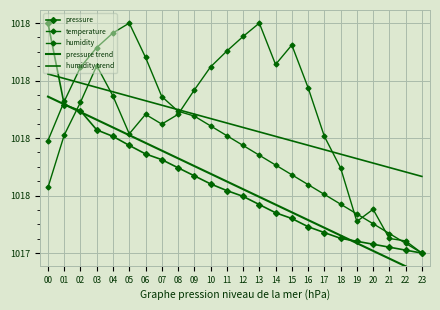

At 03, list the series in order from largest to smallest.

temperature, humidity, humidity trend, pressure trend, pressure